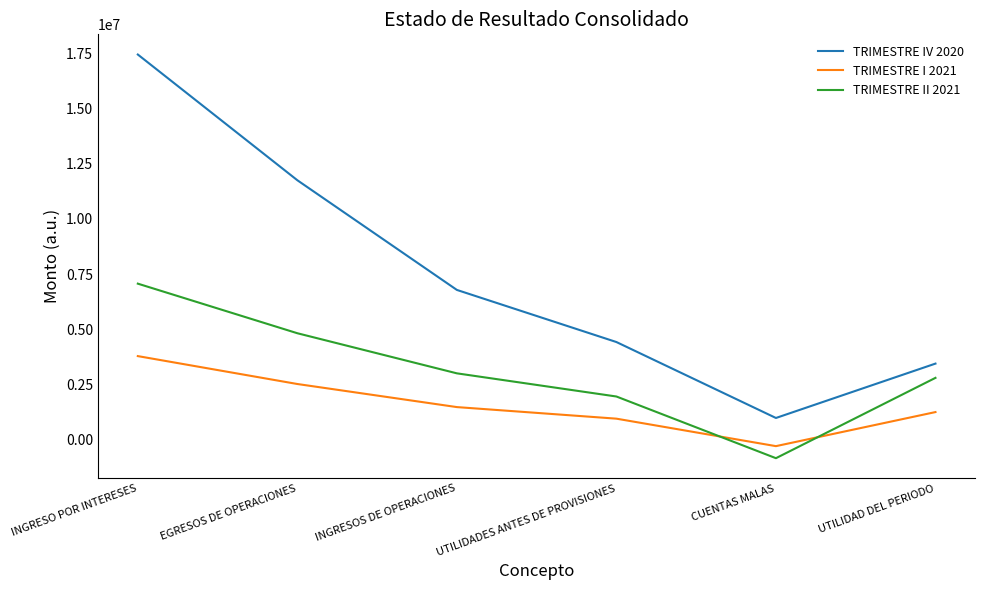

Rank the series at UTILIDADES ANTES DE PROVISIONES from highest to lowest value.

TRIMESTRE IV 2020, TRIMESTRE II 2021, TRIMESTRE I 2021